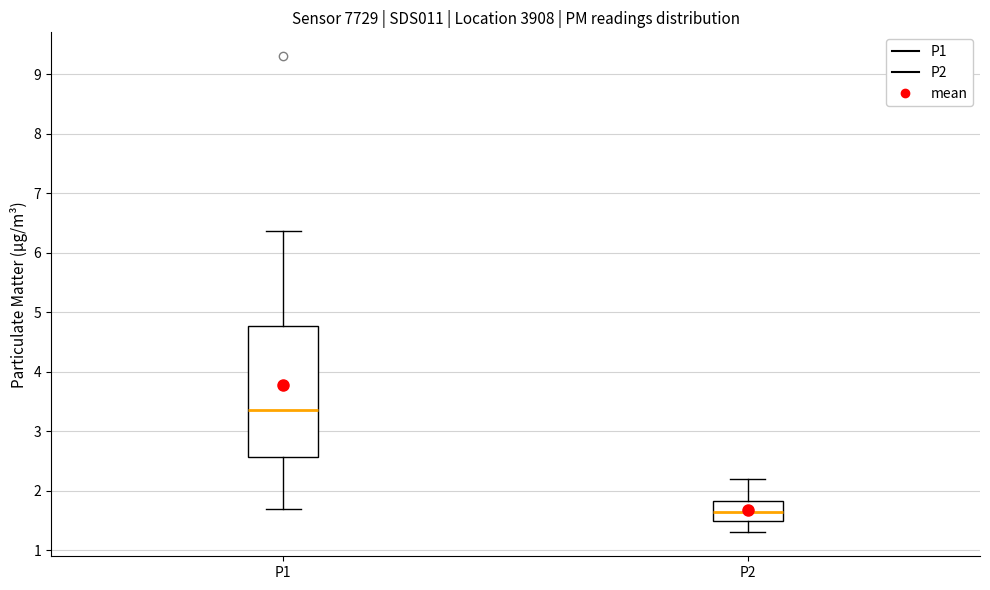

Which box has the lowest median line?

P2